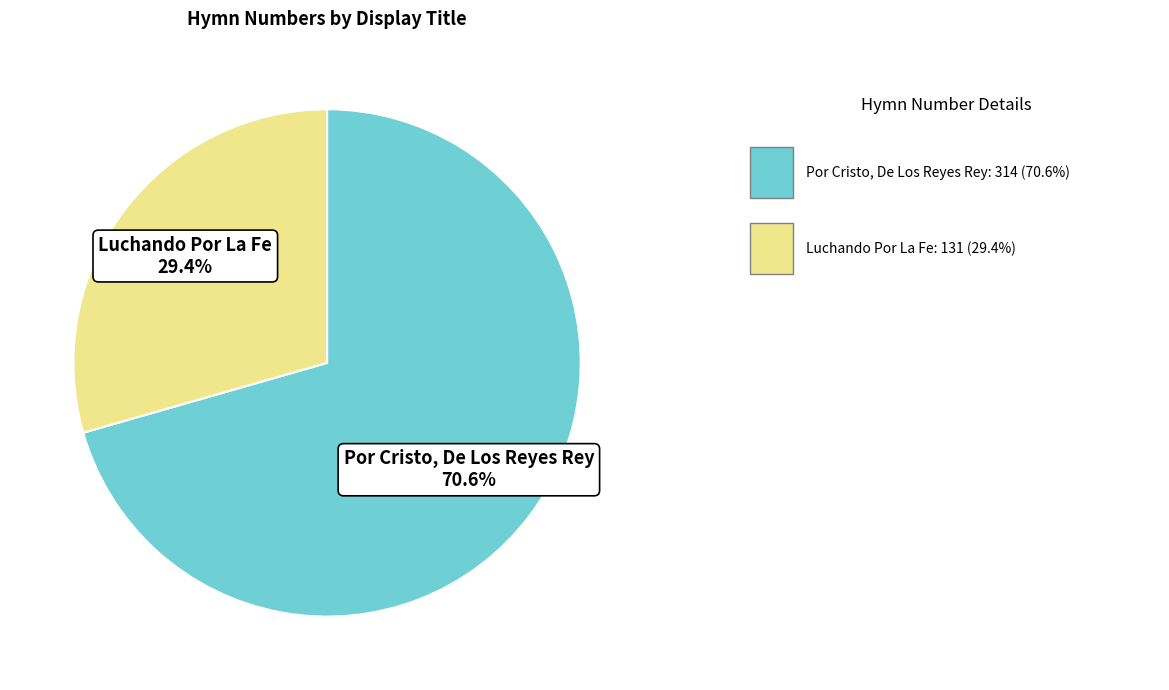

Does any single category account for the majority?

Yes